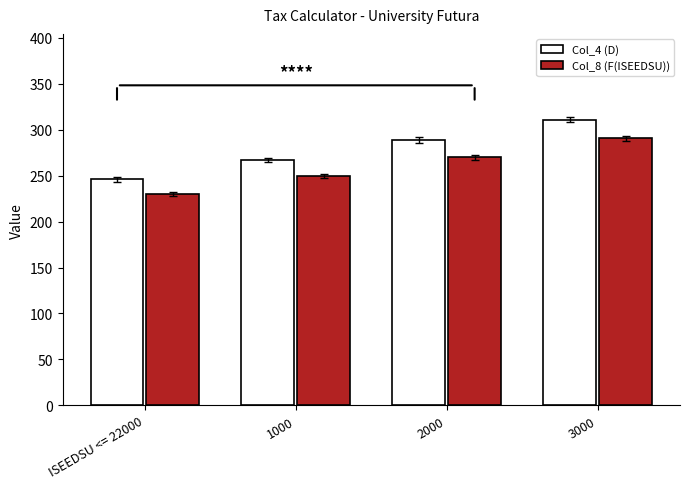

How many groups of bars are there?

4